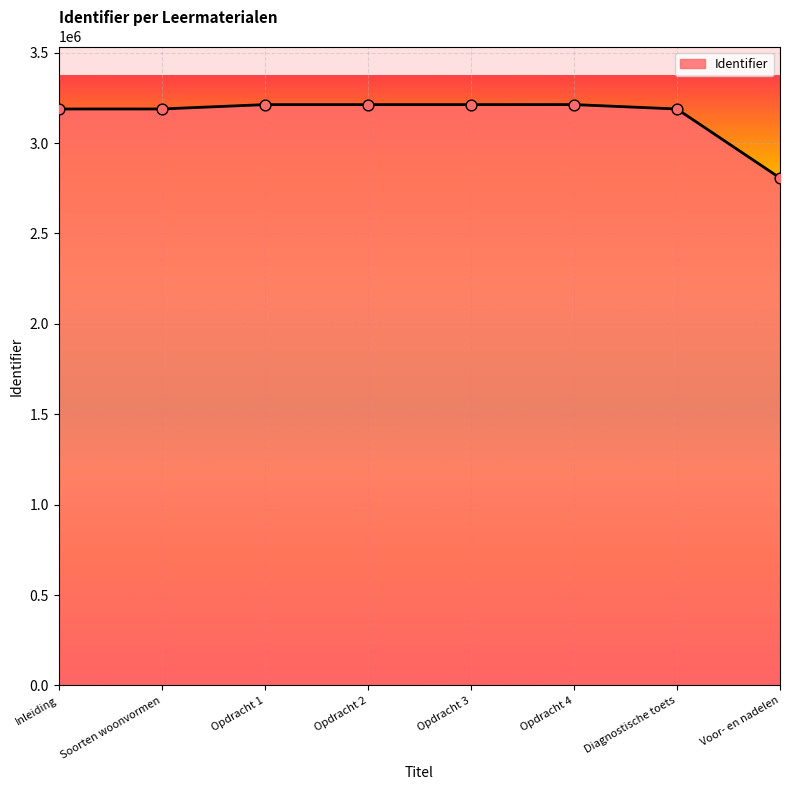

What is the change in value from Opdracht 1 to Voor- en nadelen?

-405898